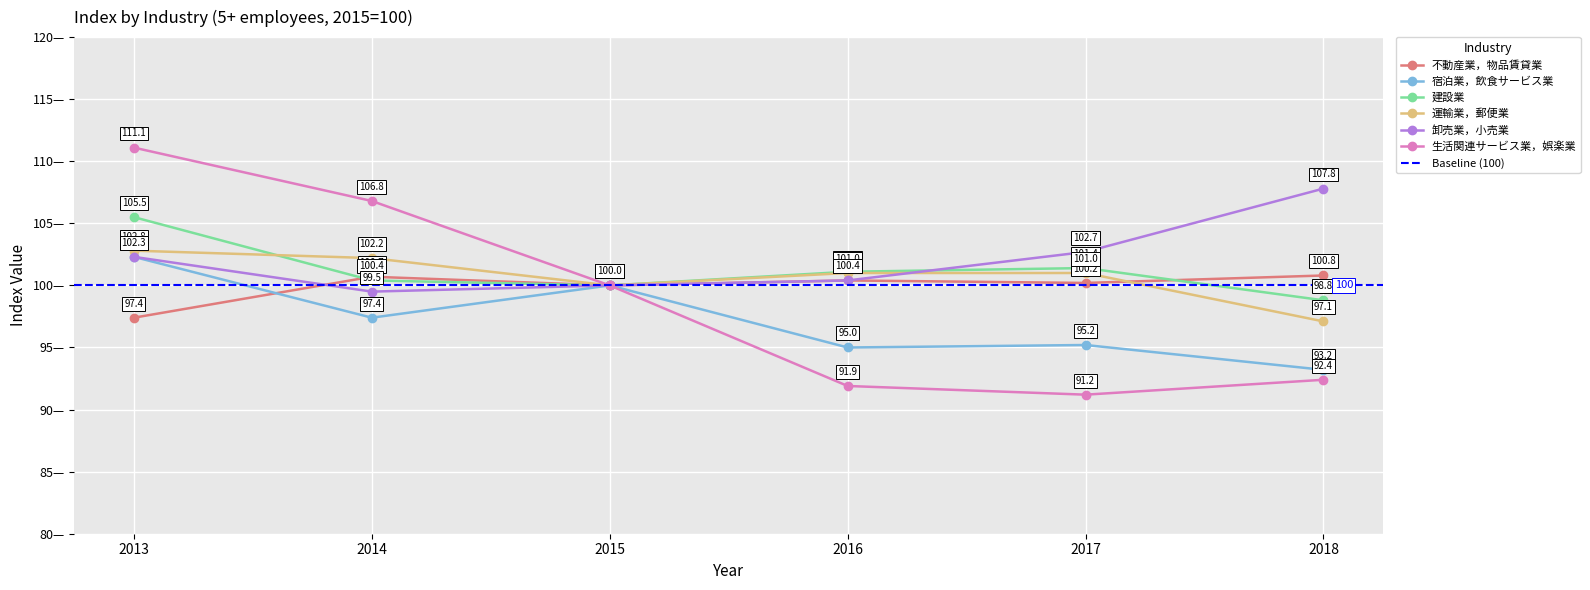

In 不動産業，物品賃貸業, how many points are higher than both neighbors (excluding endpoints)?

2